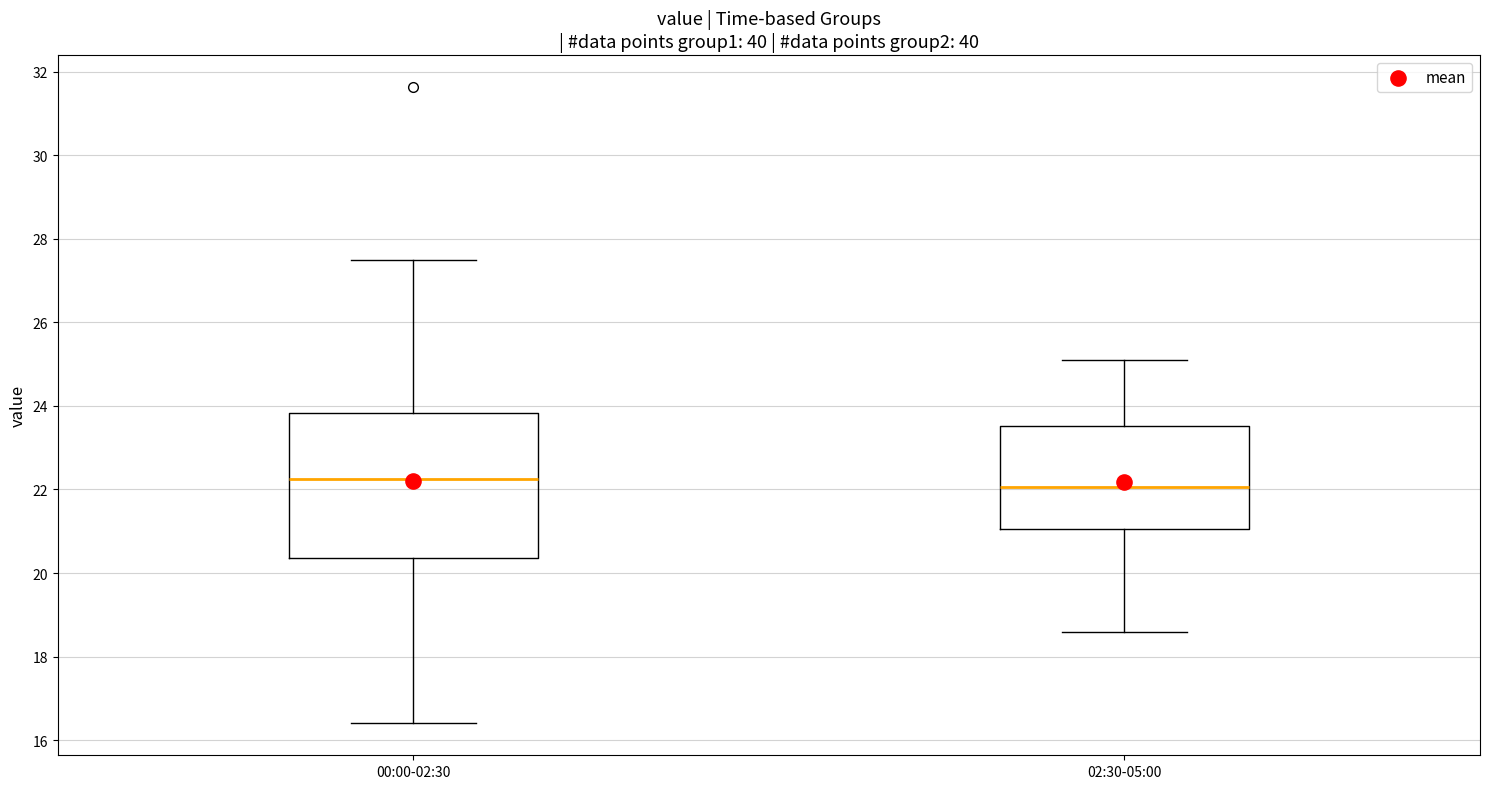

Which box is the tallest, from its lower edge to its upper edge?

00:00-02:30